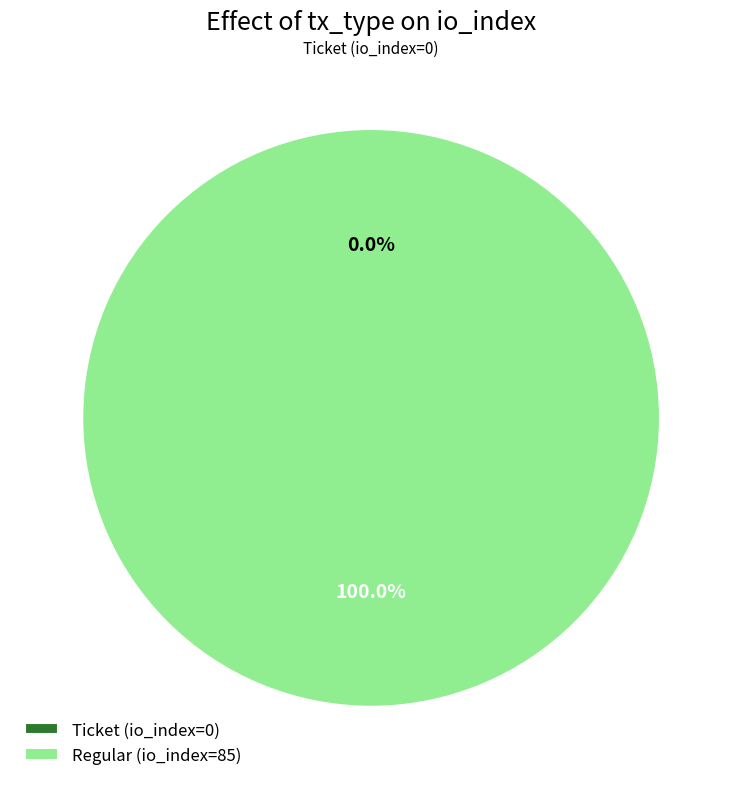

What is the change in value from Ticket (io_index=0) to Regular (io_index=85)?

+85